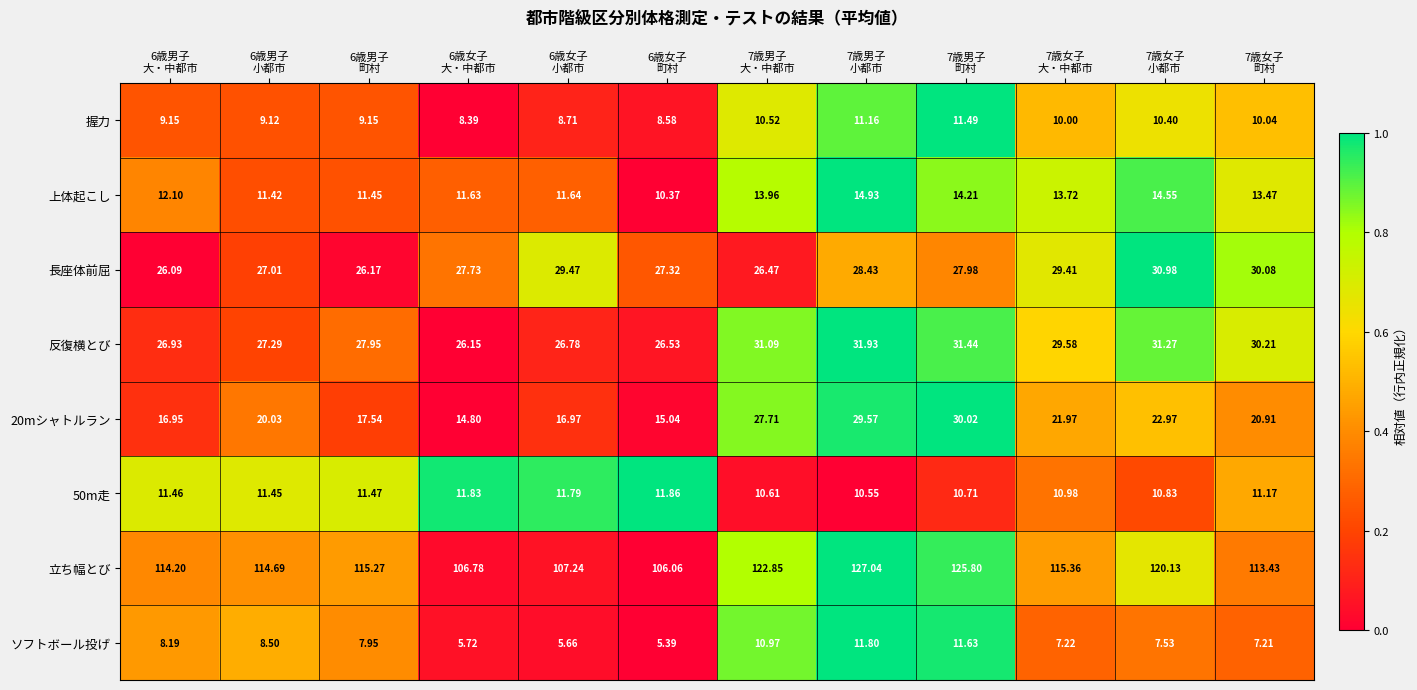

Which category has the lowest value across all series?

6歳女子
町村